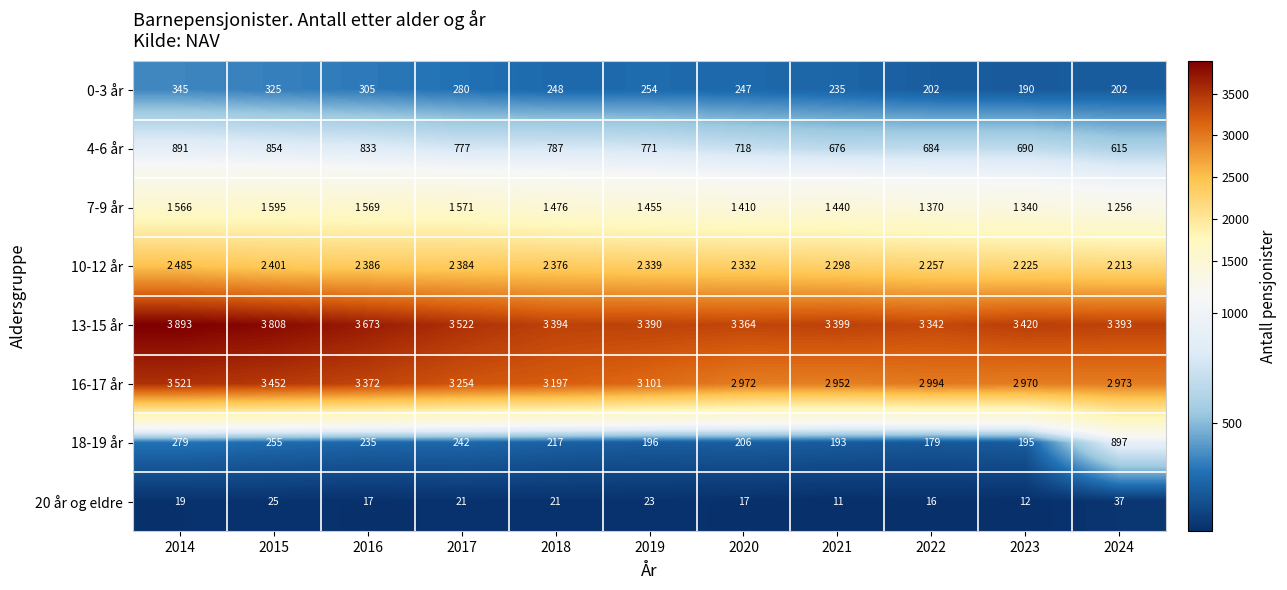

What is the greatest value displayed?

3893